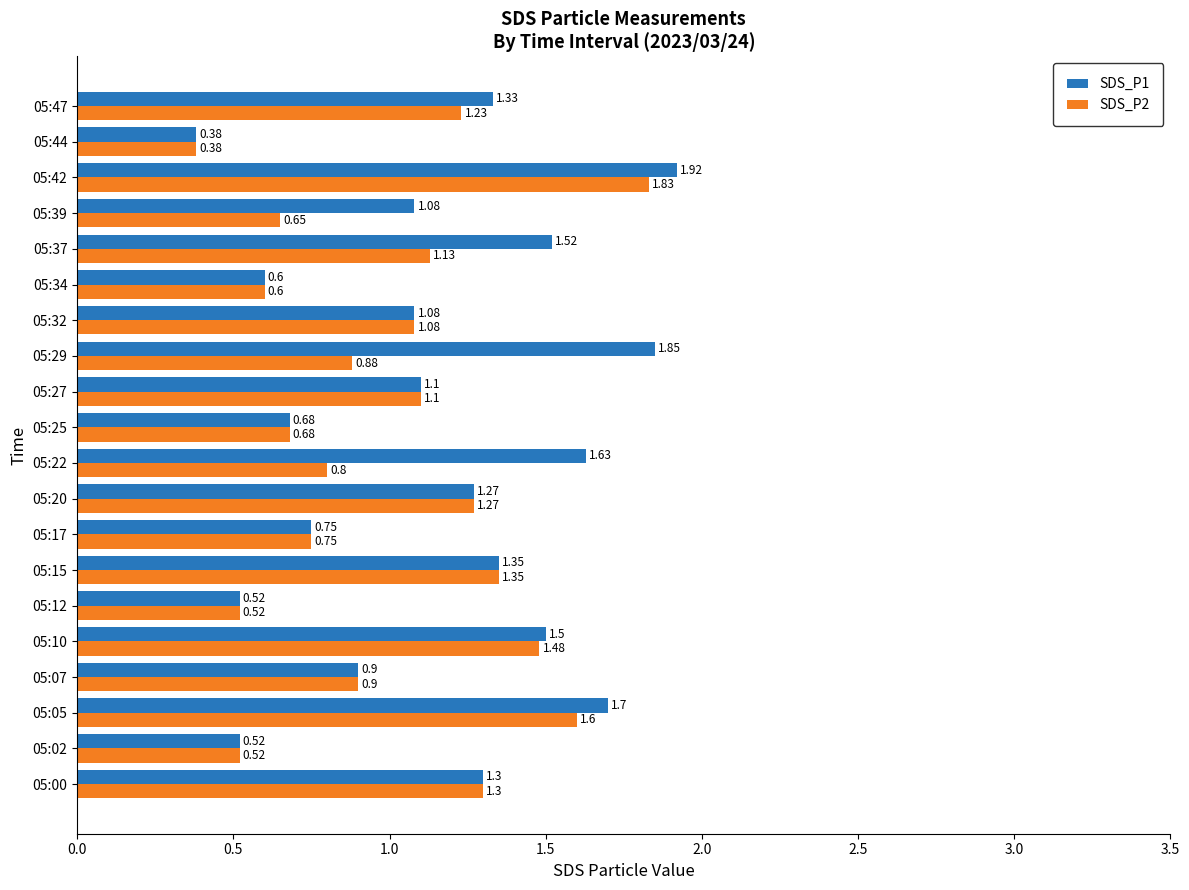

What is the average value of the SDS_P2 series?

1.0